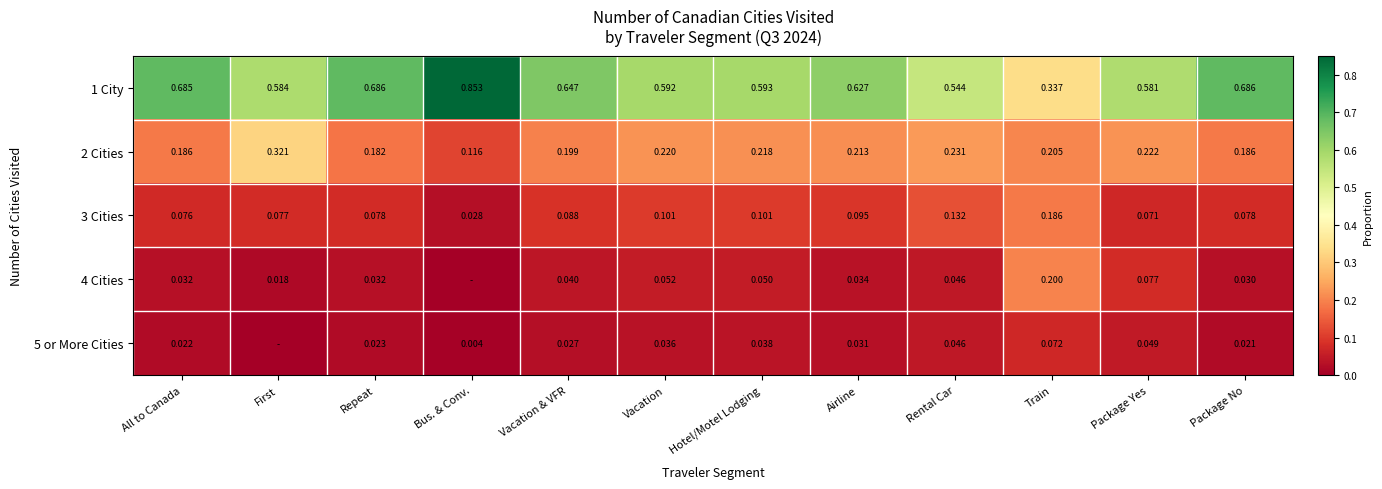

Is the value of 3 Cities at Hotel/Motel Lodging greater than the value of 2 Cities at First?

No